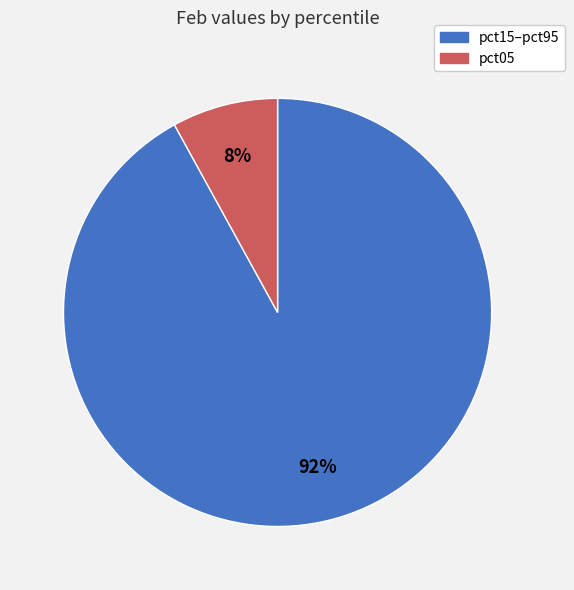

Does any single category account for the majority?

Yes